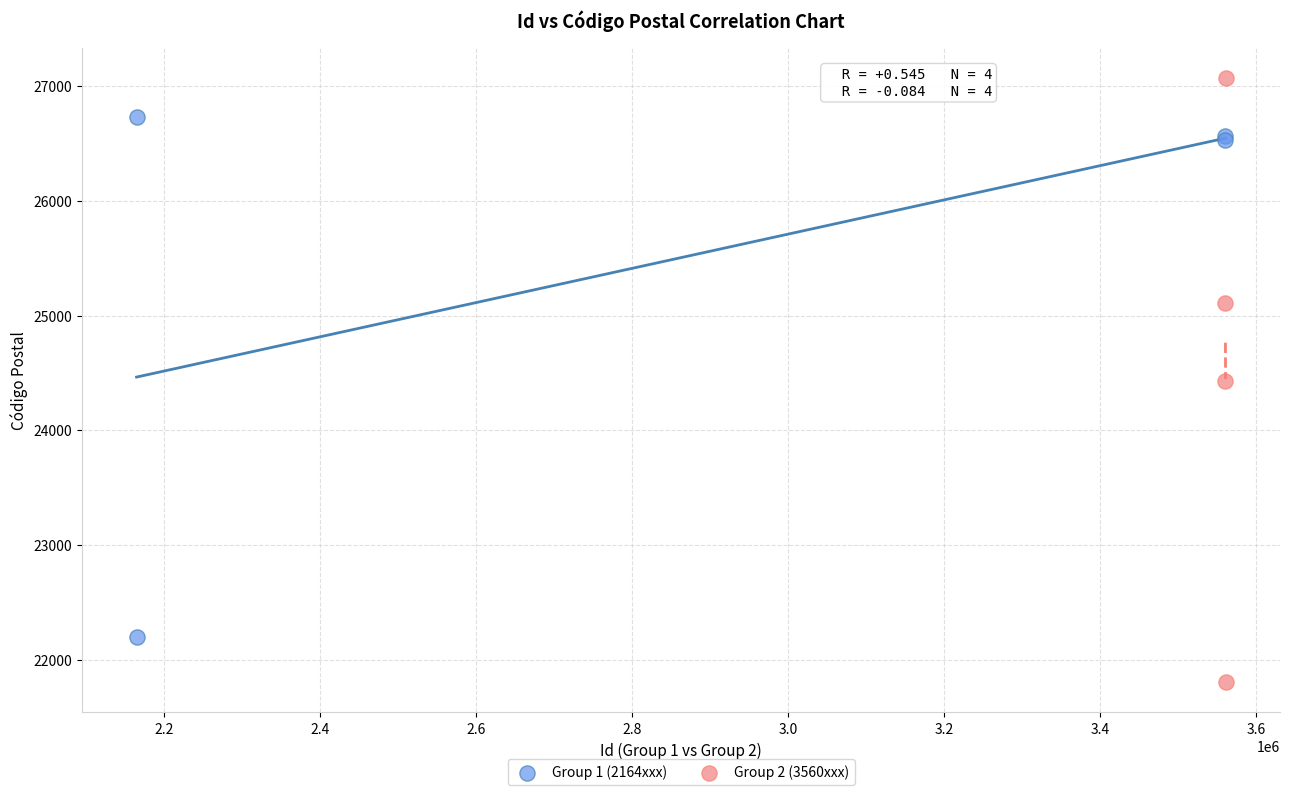

Which series reaches the minimum Y coordinate?

Group 2 (3560xxx)